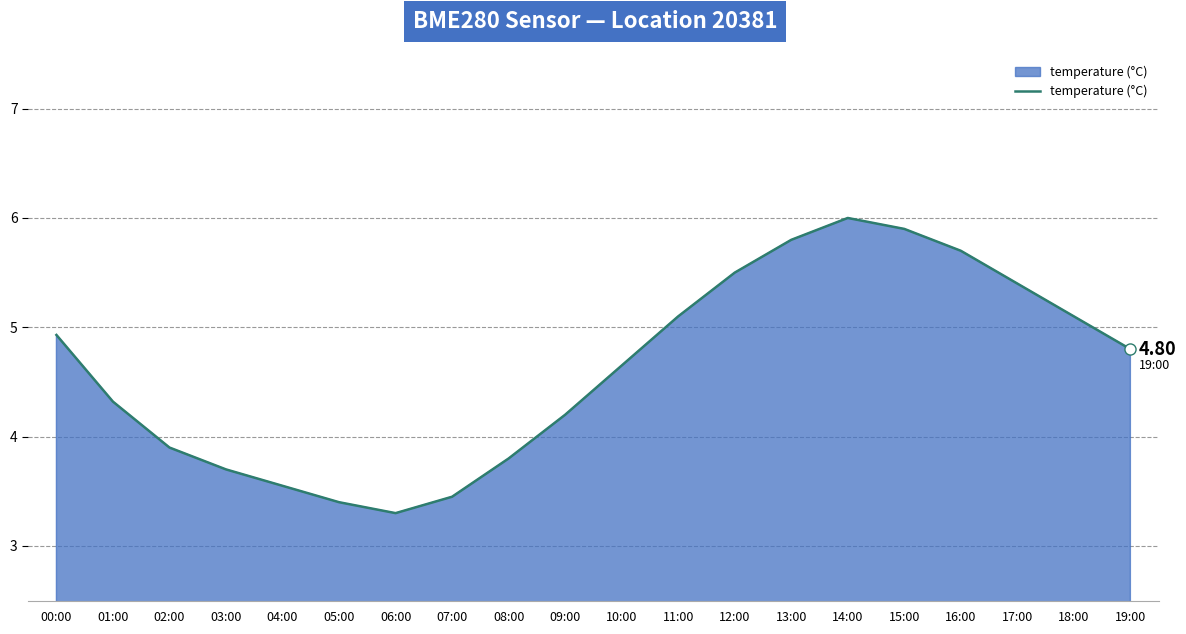

What is the change in value from 03:00 to 14:00?

+2.3